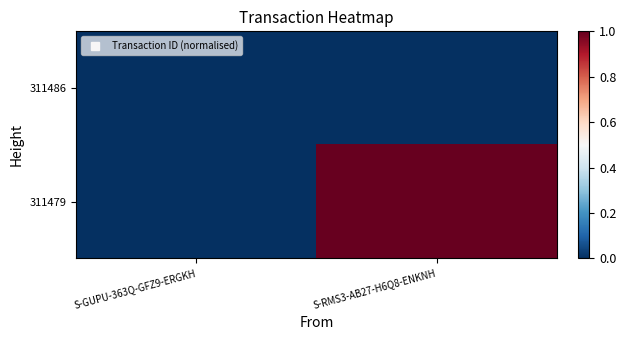

Reading right to left, list all the values displayed in this chart.

311486: S-RMS3-AB27-H6Q8-ENKNH=0	S-GUPU-363Q-GFZ9-ERGKH=0
311479: S-RMS3-AB27-H6Q8-ENKNH=1	S-GUPU-363Q-GFZ9-ERGKH=0